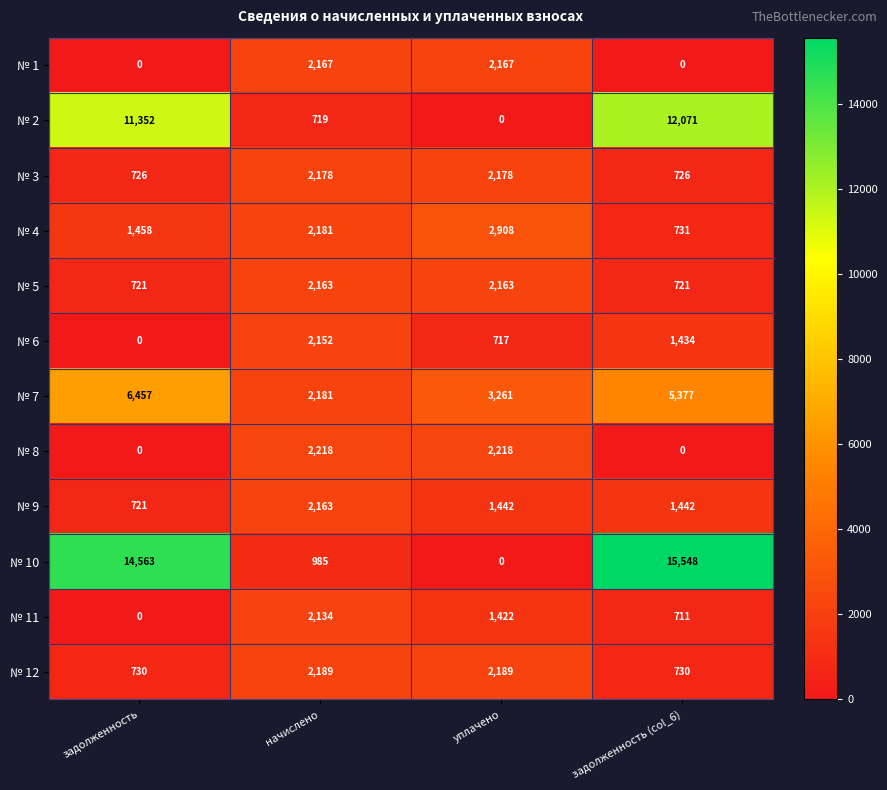

The value of № 8 at уплачено is 2218. True or false?

True